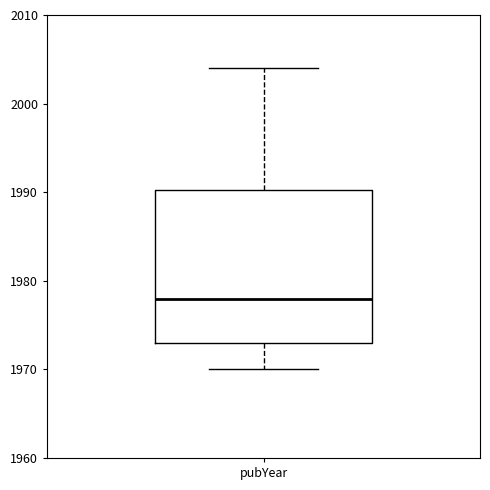

Where does the lower whisker of the box for pubYear end on the y-axis? The values are not printed on the chart, so give them approximately, as read against the axis.

1970